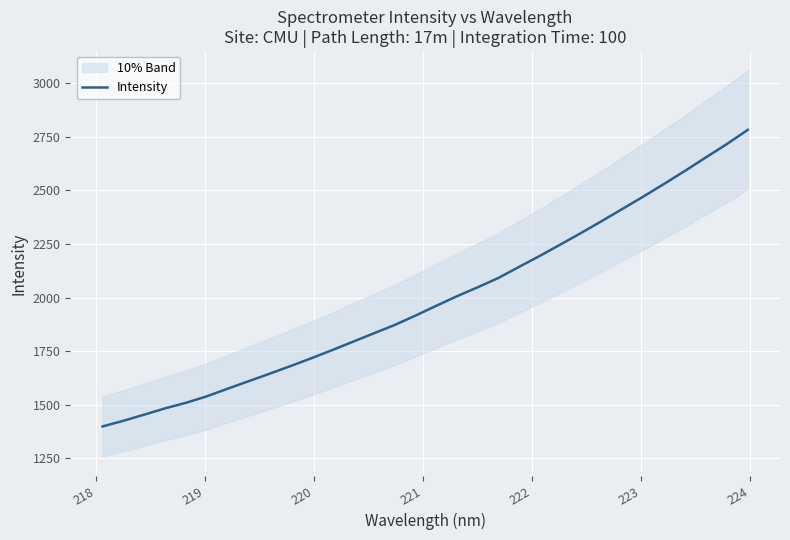

What is the minimum value for Intensity?

1399.0